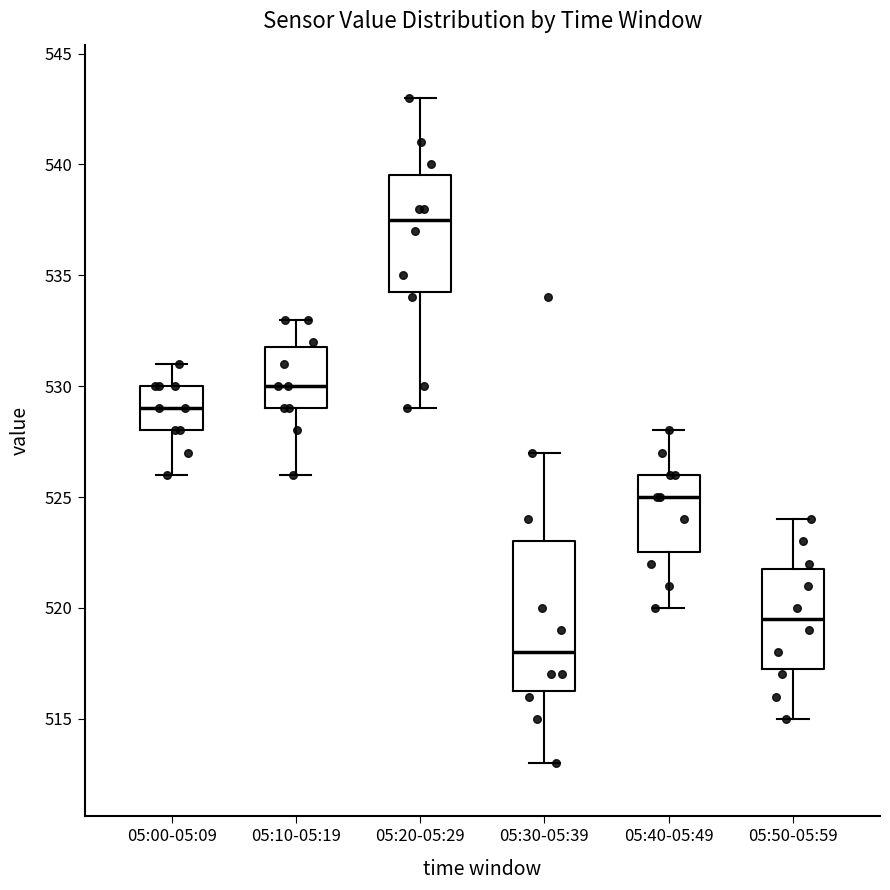

Comparing the boxes themselves (not the whiskers), which one is the tallest?

05:30-05:39